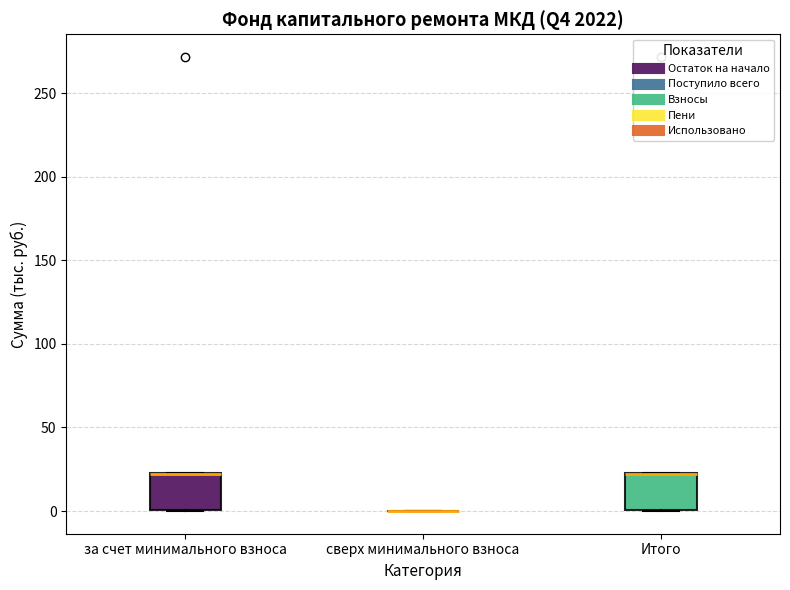

Where is the upper edge of the box for Итого on the y-axis? The values are not printed on the chart, so give them approximately, as read against the axis.

25